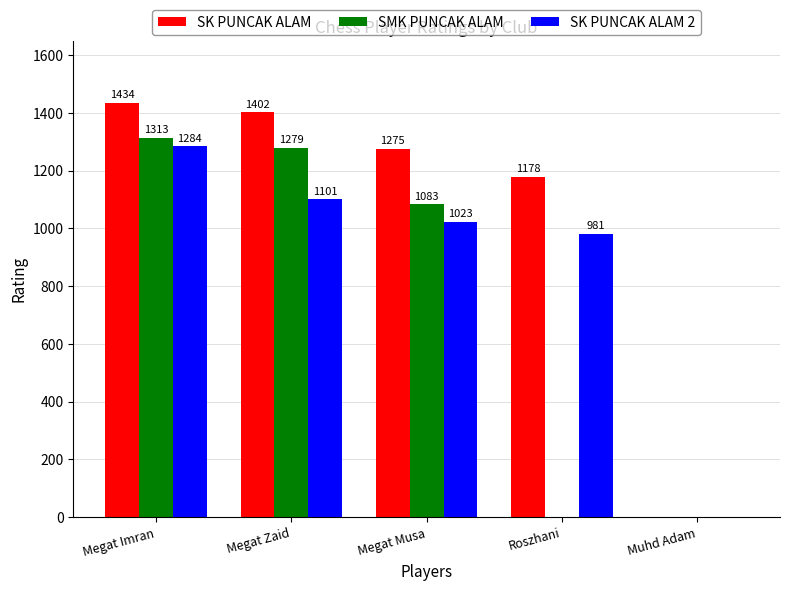

The value of SK PUNCAK ALAM at Roszhani is 1178. True or false?

True